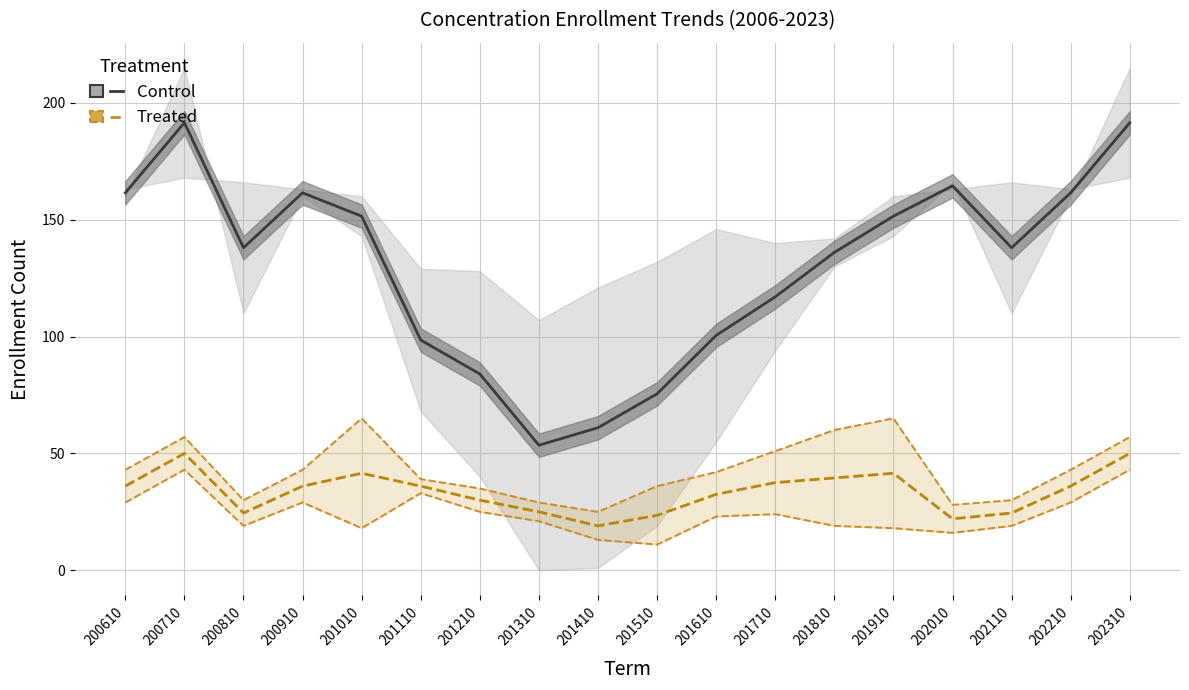

True or false: Control has a value of 147.4 at 201210.

False